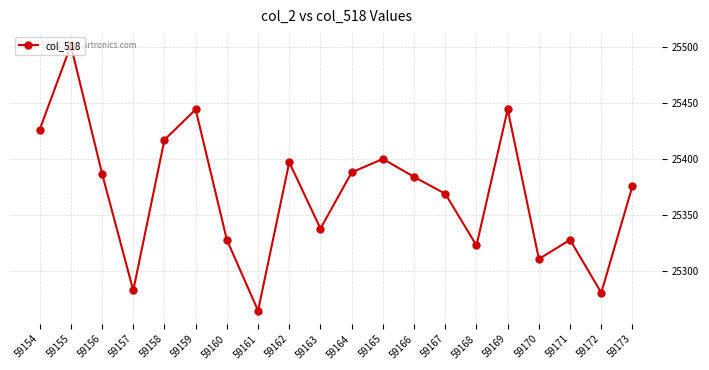

The chart shows a value of 9960 at 59173. True or false?

False